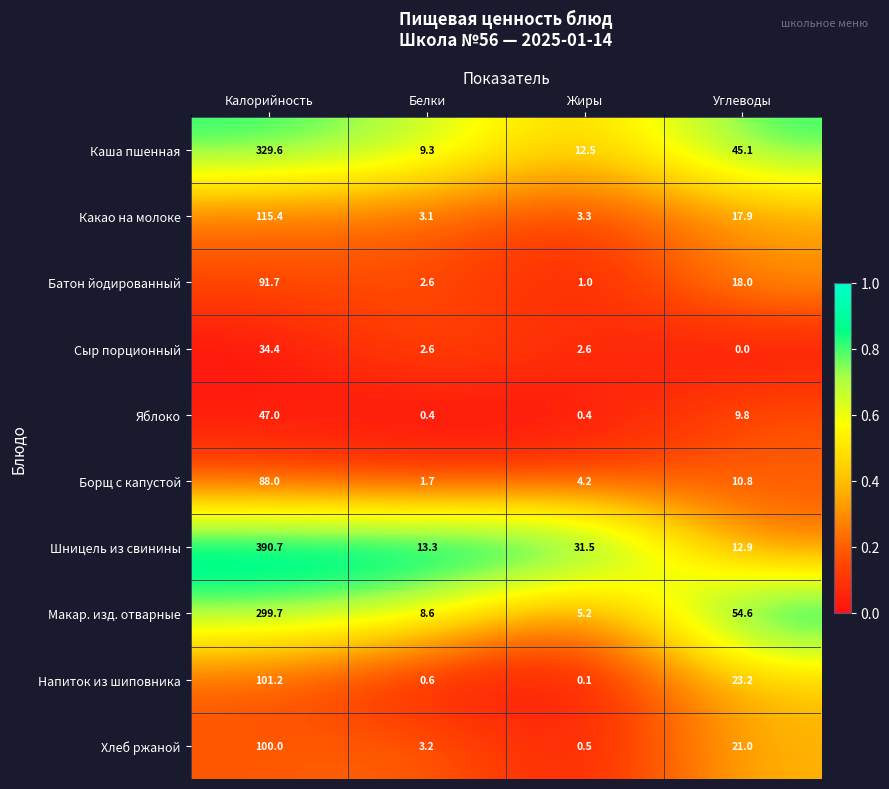

Rank the series at Углеводы from highest to lowest value.

Макар. изд. отварные, Каша пшенная, Напиток из шиповника, Хлеб ржаной, Батон йодированный, Какао на молоке, Шницель из свинины, Борщ с капустой, Яблоко, Сыр порционный